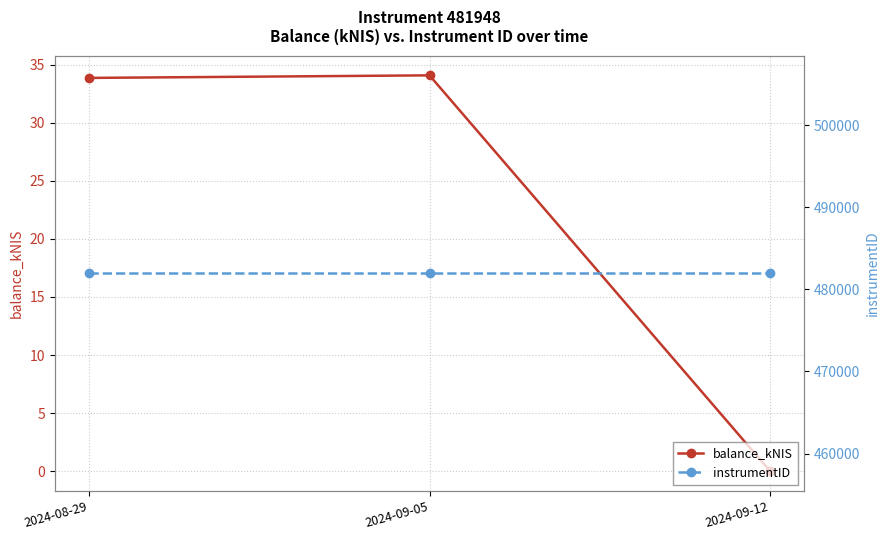

Where is instrumentID nearest to the value 481948?

2024-08-29